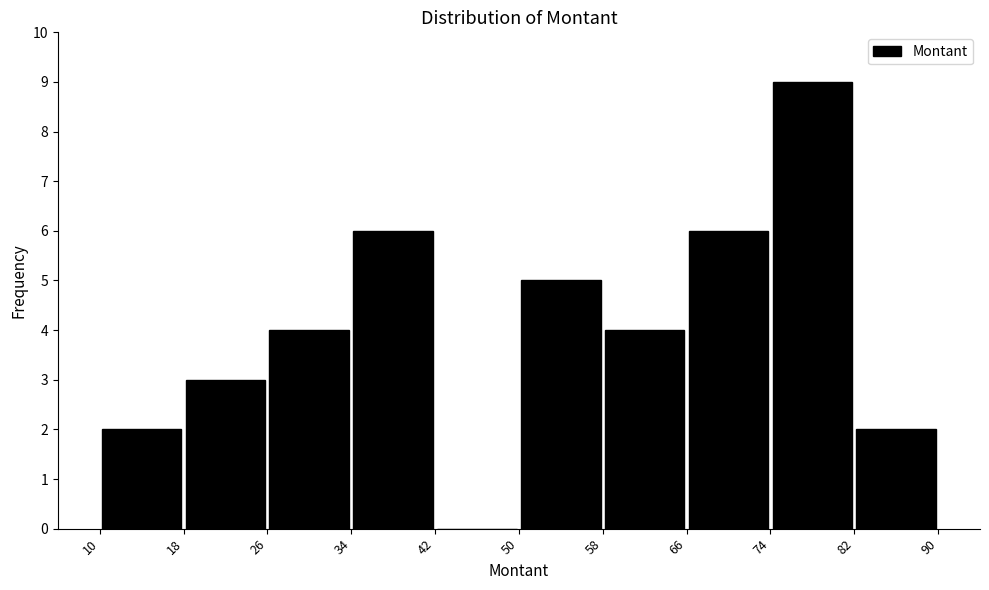

Reading left to right, list every bar in this chart as the range it spans on the x-axis followed by its height. The values are not printed on the chart, so give them approximately, as read against the axis.

10 to 18: 2
18 to 26: 3
26 to 34: 4
34 to 42: 6
42 to 50: 0
50 to 58: 5
58 to 66: 4
66 to 74: 6
74 to 82: 9
82 to 90: 2